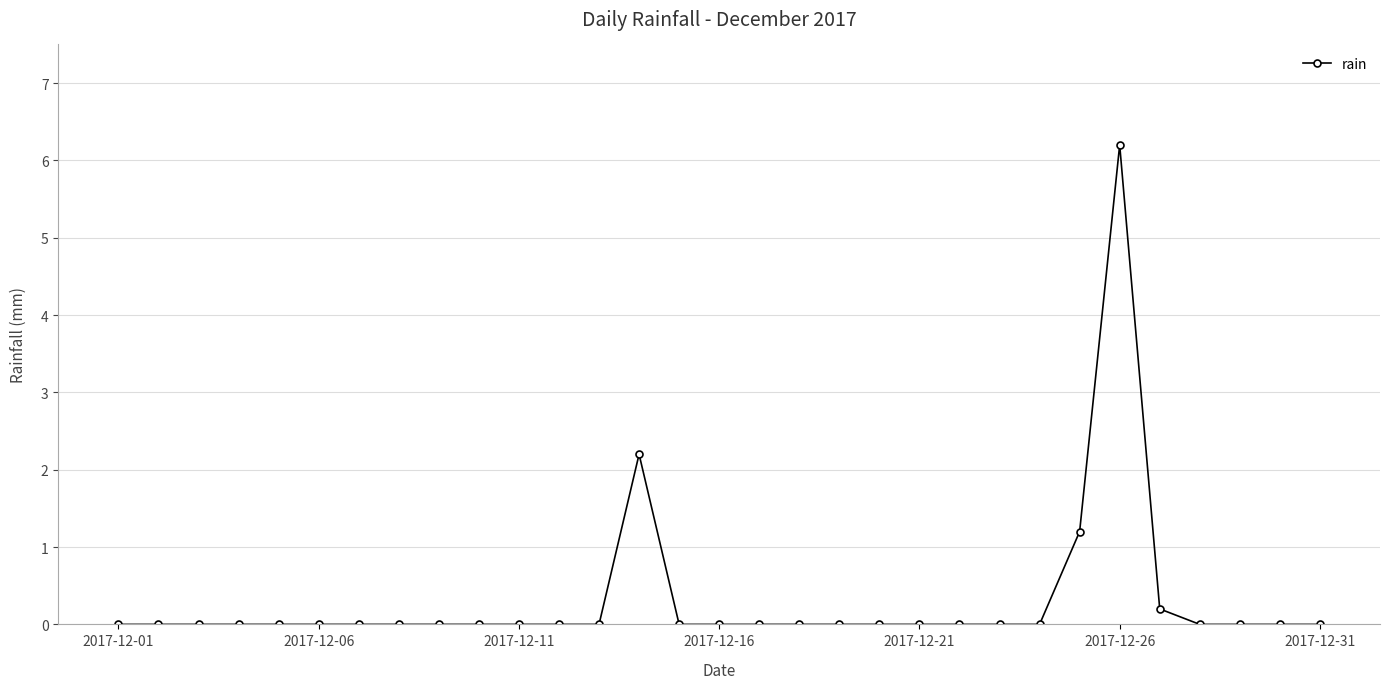

What is the maximum value shown in the chart?

6.2